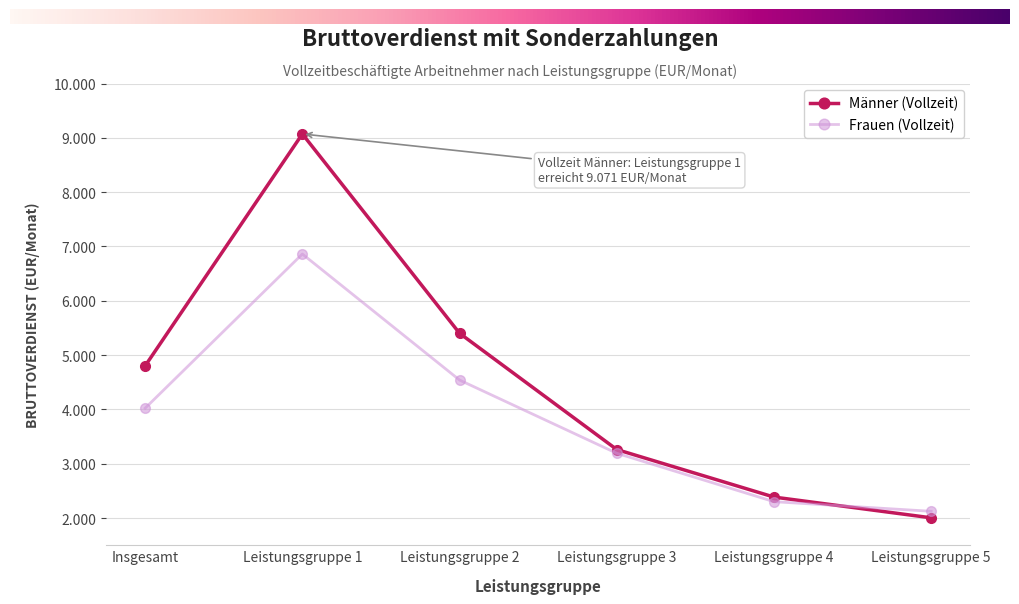

After their last crossing, which series has the higher values: Männer (Vollzeit) or Frauen (Vollzeit)?

Frauen (Vollzeit)